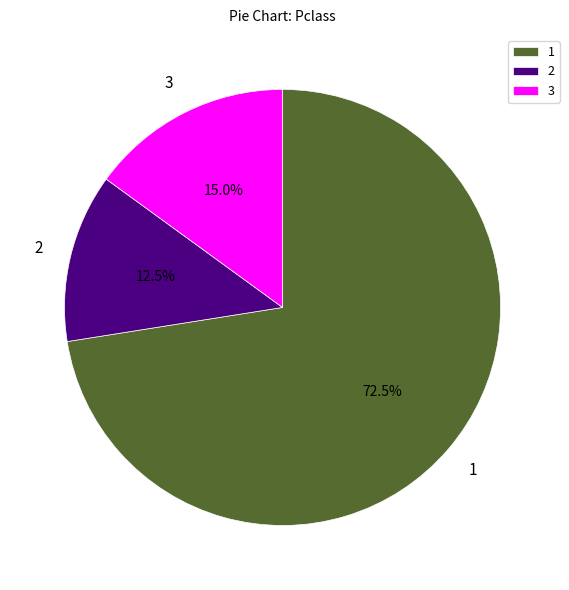

What percentage is NOT represented by 1?

27.5%